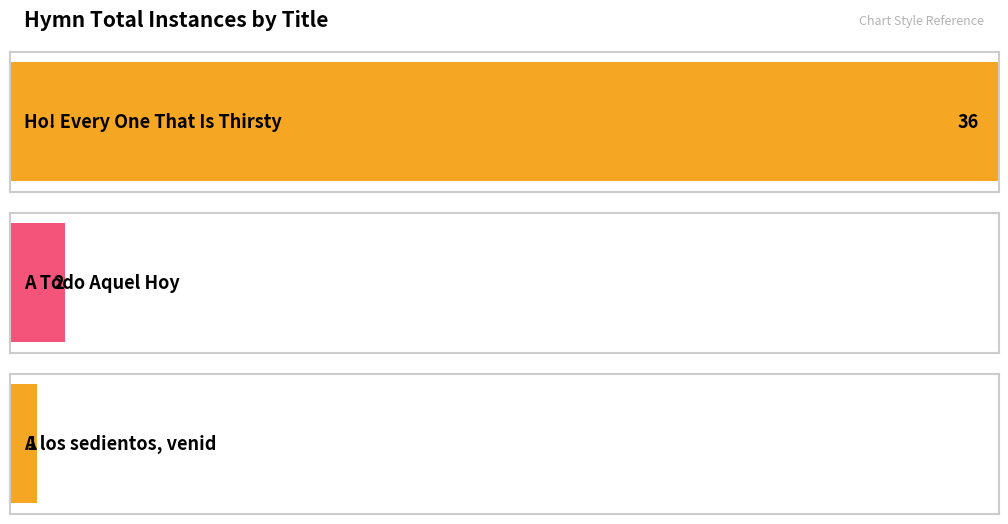

What position from the right is A los sedientos, venid?

1